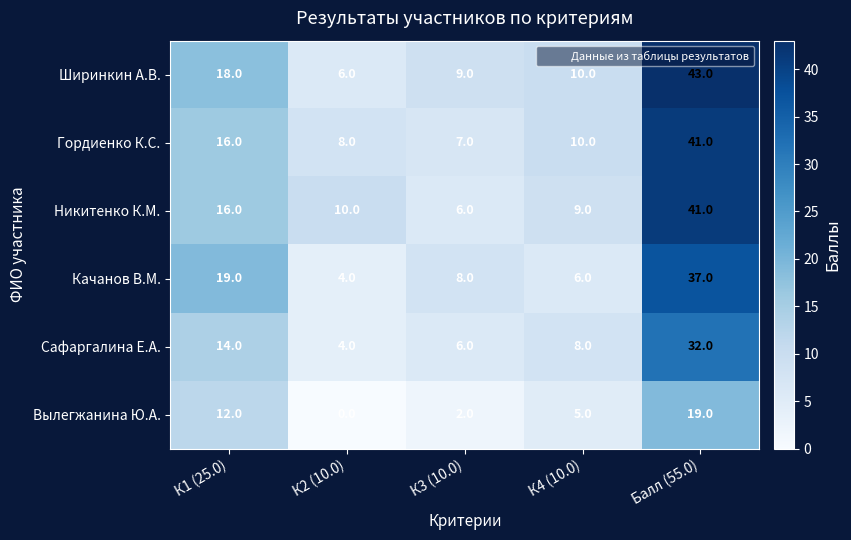

Where does the Вылегжанина Ю.А. series first go above 5?

К1 (25.0)